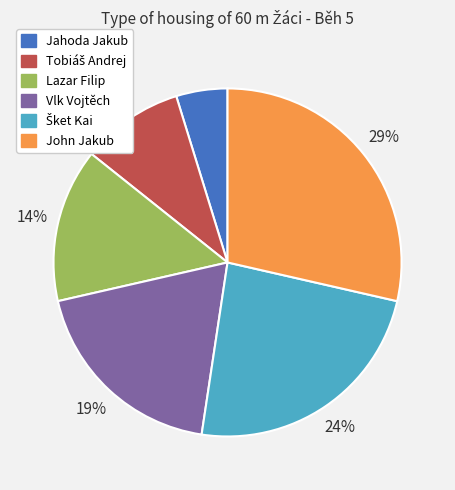

Which category has the biggest portion of the pie?

John Jakub